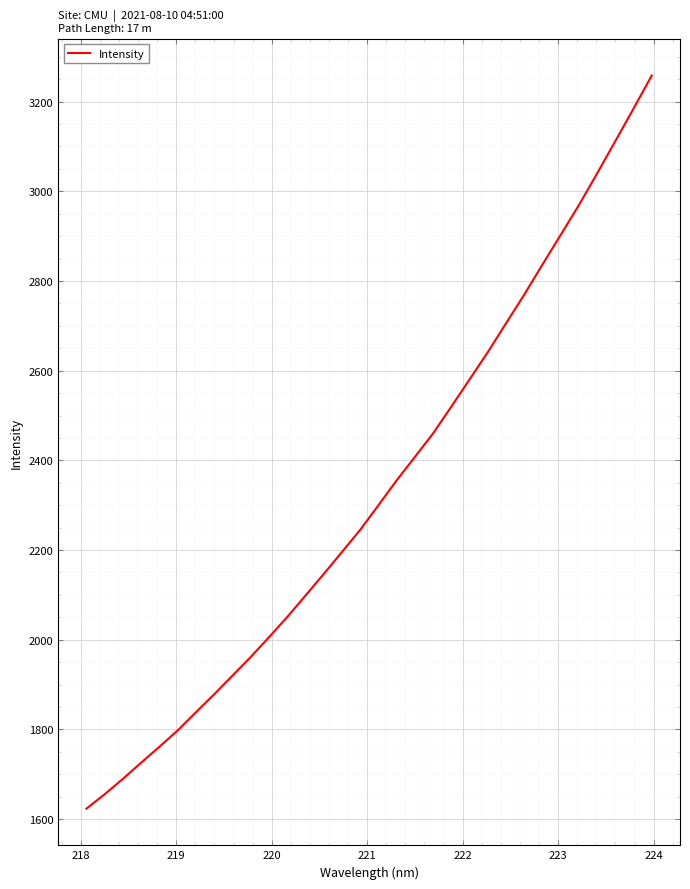

What is the difference between the maximum and minimum values?

1634.8